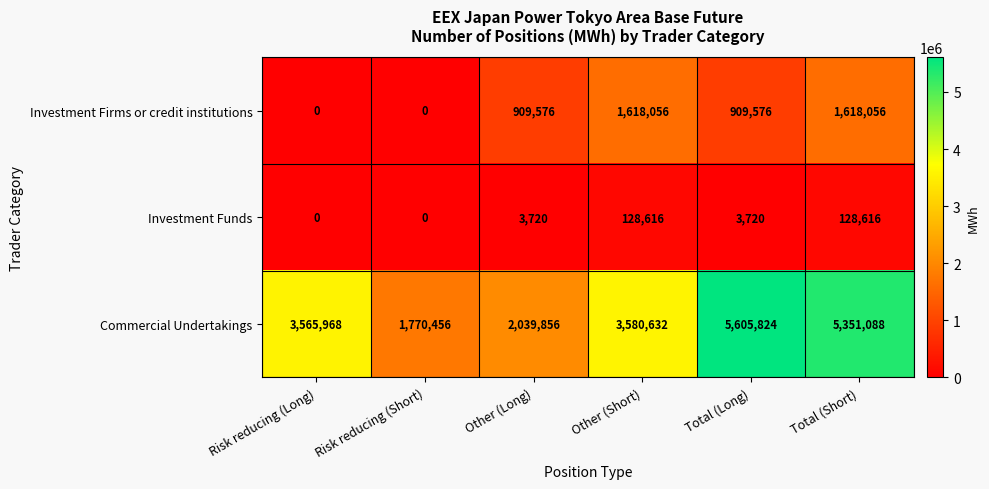

List the series in order of their overall mean, lowest first.

Investment Funds, Investment Firms or credit institutions, Commercial Undertakings